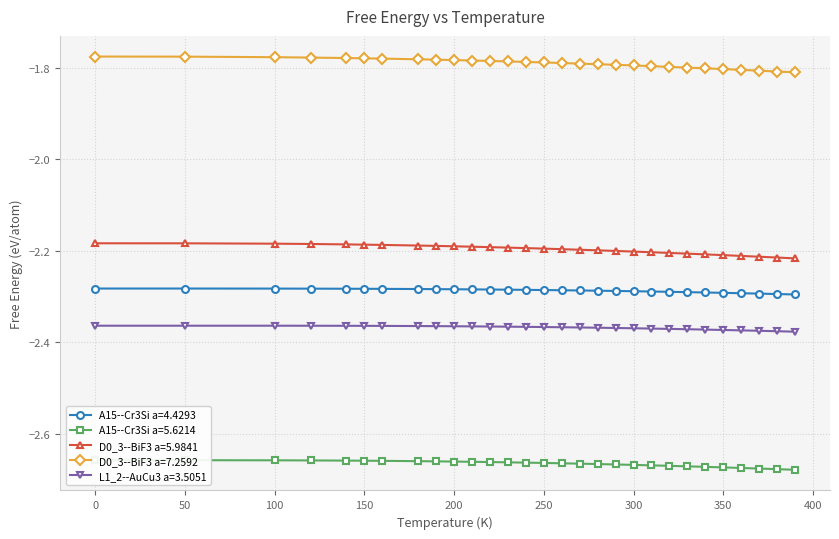

True or false: L1_2--AuCu3 a=3.5051 has a value of -0.6 at 350.

False